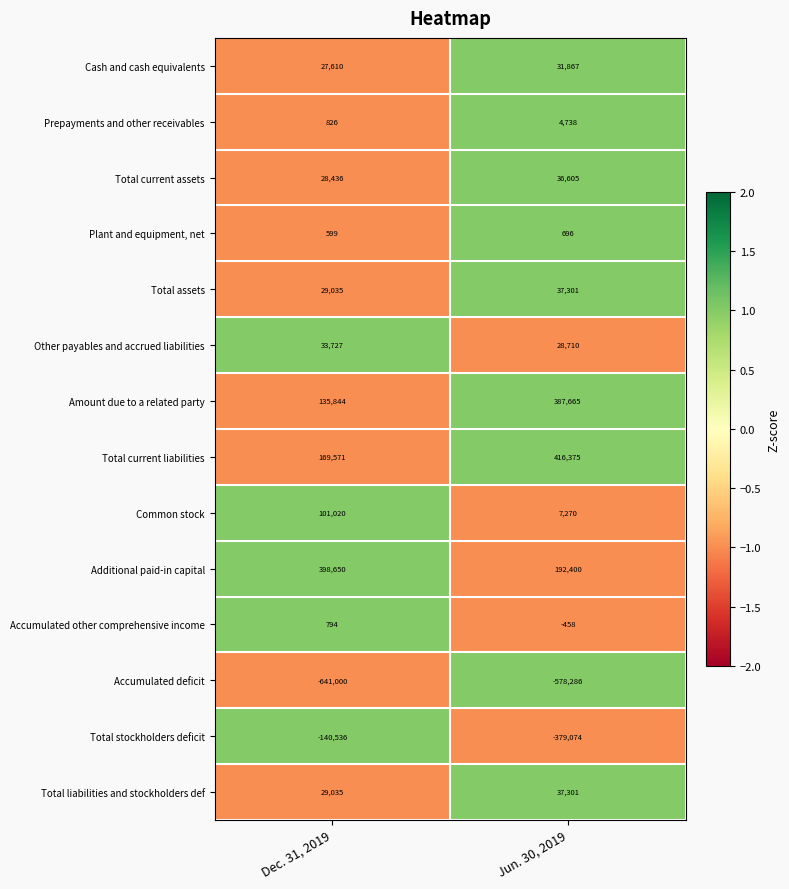

What is the spread (max minus min) of values at Dec. 31, 2019?

1039650